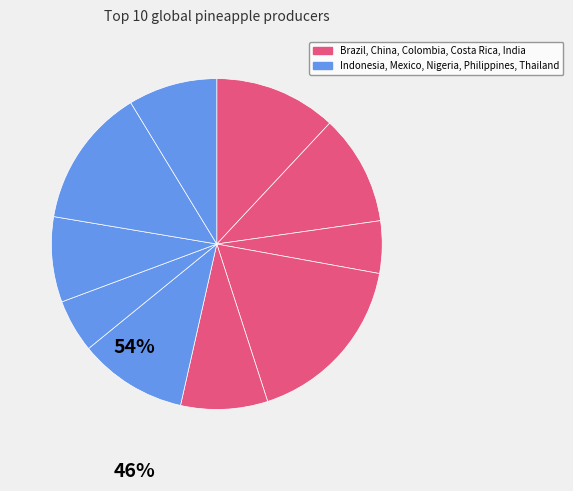

How many slices are in this pie chart?

10